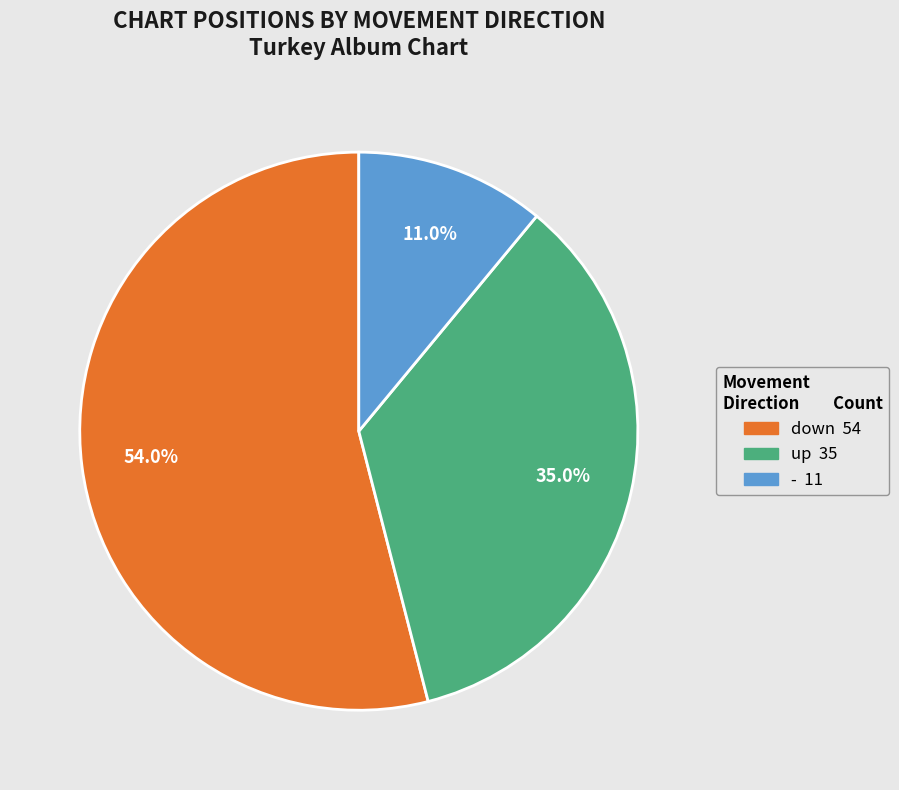

Is it true that up is 46% of the pie?

False